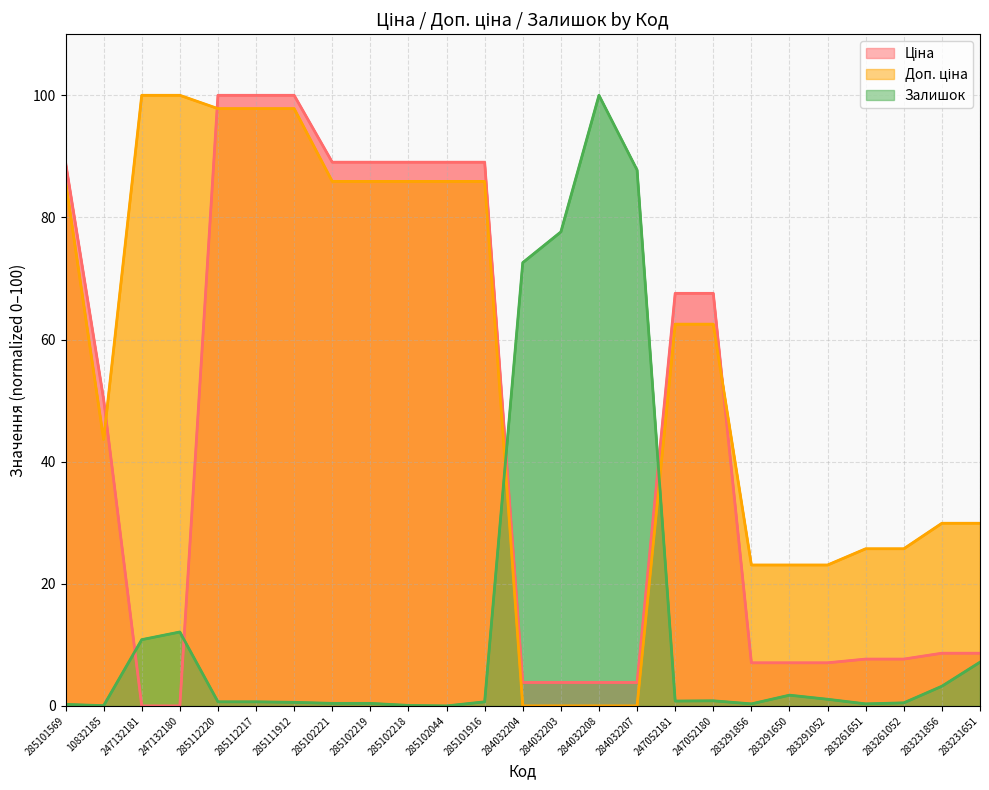

Which series has the widest spread of values?

Ціна